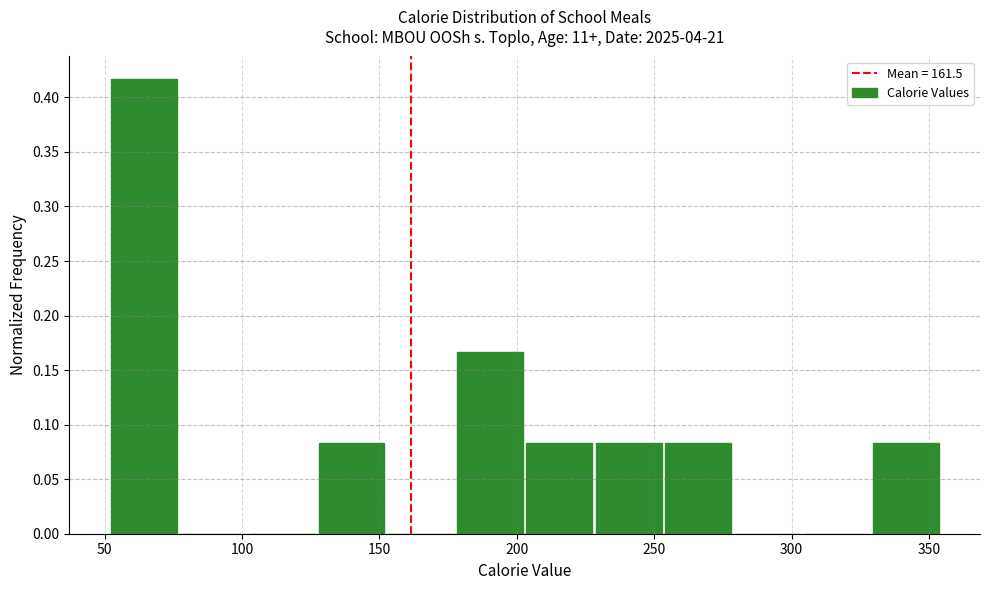

Reading left to right, transcribe this chart: for each bar, give the range it covers on the x-axis and its height. Neither the bar edges nor the heights are printed on the chart, so give them approximately, as read against the axes.

50 to 75: 0.415
75 to 105: 0
105 to 130: 0
130 to 155: 0.085
155 to 180: 0
180 to 205: 0.165
205 to 230: 0.085
230 to 255: 0.085
255 to 280: 0.085
280 to 305: 0
305 to 330: 0
330 to 355: 0.085